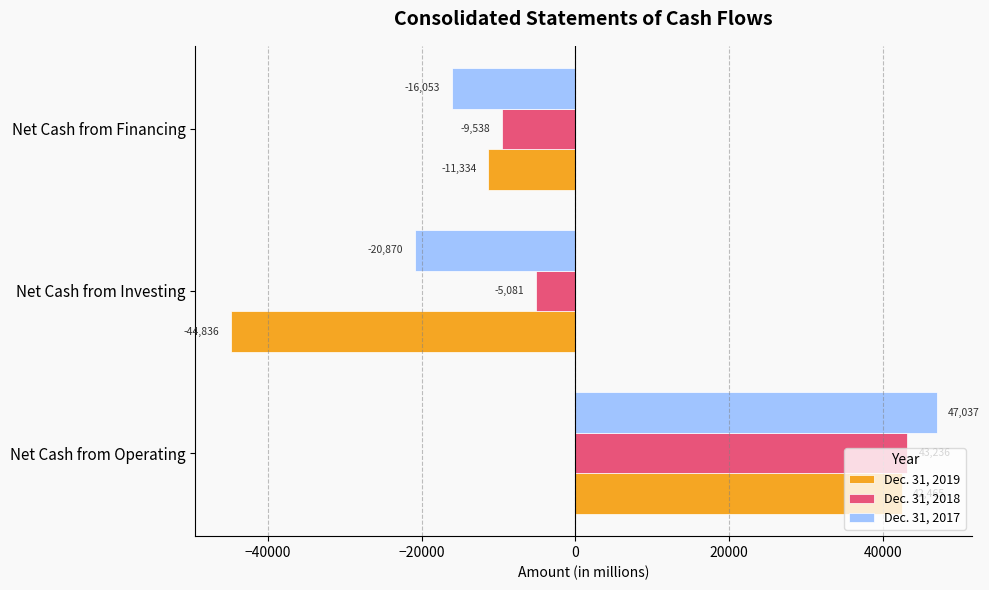

What are all the series names shown in the legend?

Dec. 31, 2019, Dec. 31, 2018, Dec. 31, 2017